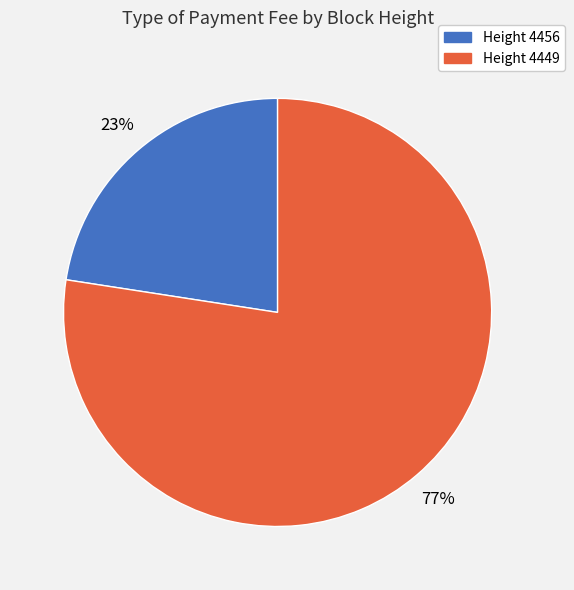

Does any single category account for the majority?

Yes